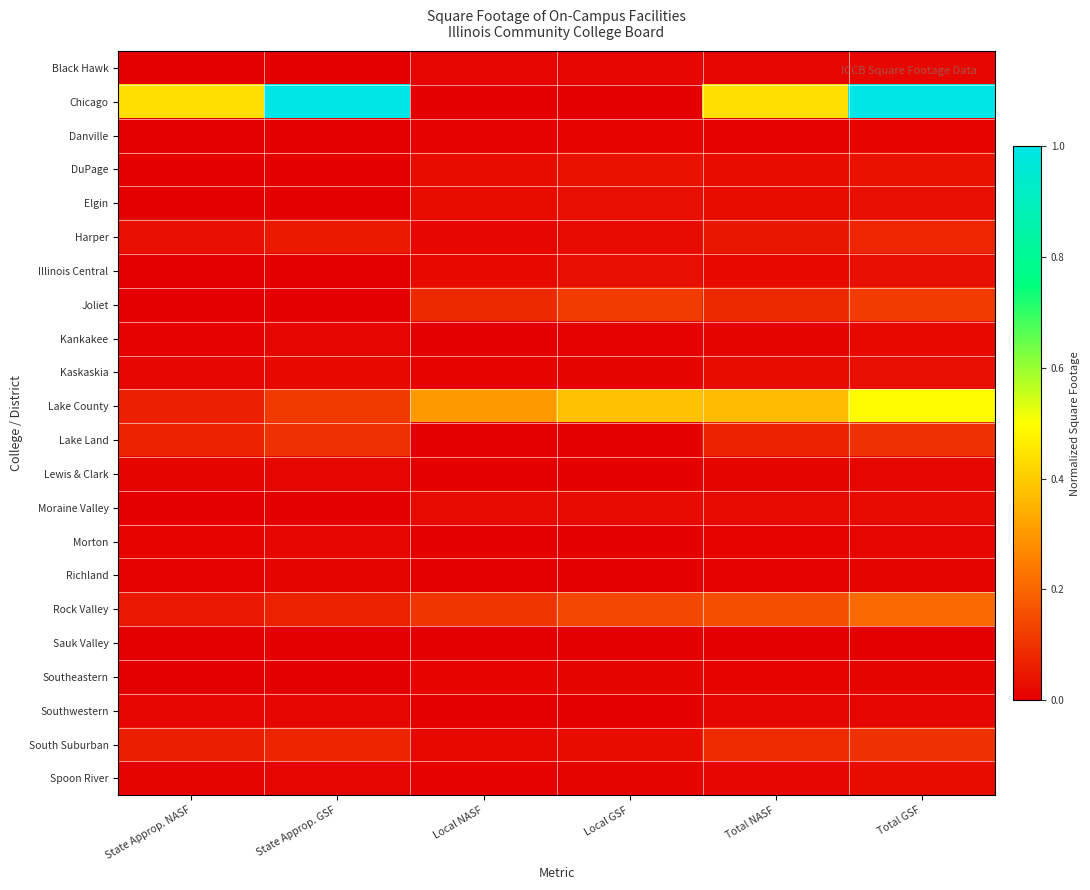

Reading left to right, extract all data points from this chart.

Black Hawk: State Approp. NASF=0.0	State Approp. GSF=0.0	Local NASF=0.0	Local GSF=0.0	Total NASF=0.0	Total GSF=0.0
Chicago: State Approp. NASF=0.4	State Approp. GSF=1.0	Local NASF=0.0	Local GSF=0.0	Total NASF=0.4	Total GSF=1.0
Danville: State Approp. NASF=0.0	State Approp. GSF=0.0	Local NASF=0.0	Local GSF=0.0	Total NASF=0.0	Total GSF=0.0
DuPage: State Approp. NASF=0.0	State Approp. GSF=0.0	Local NASF=0.0	Local GSF=0.0	Total NASF=0.0	Total GSF=0.0
Elgin: State Approp. NASF=0.0	State Approp. GSF=0.0	Local NASF=0.0	Local GSF=0.0	Total NASF=0.0	Total GSF=0.0
Harper: State Approp. NASF=0.0	State Approp. GSF=0.1	Local NASF=0.0	Local GSF=0.0	Total NASF=0.0	Total GSF=0.1
Illinois Central: State Approp. NASF=0.0	State Approp. GSF=0.0	Local NASF=0.0	Local GSF=0.0	Total NASF=0.0	Total GSF=0.0
Joliet: State Approp. NASF=0.0	State Approp. GSF=0.0	Local NASF=0.1	Local GSF=0.1	Total NASF=0.1	Total GSF=0.1
Kankakee: State Approp. NASF=0.0	State Approp. GSF=0.0	Local NASF=0.0	Local GSF=0.0	Total NASF=0.0	Total GSF=0.0
Kaskaskia: State Approp. NASF=0.0	State Approp. GSF=0.0	Local NASF=0.0	Local GSF=0.0	Total NASF=0.0	Total GSF=0.0
Lake County: State Approp. NASF=0.1	State Approp. GSF=0.1	Local NASF=0.3	Local GSF=0.4	Total NASF=0.4	Total GSF=0.5
Lake Land: State Approp. NASF=0.1	State Approp. GSF=0.1	Local NASF=0.0	Local GSF=0.0	Total NASF=0.1	Total GSF=0.1
Lewis & Clark: State Approp. NASF=0.0	State Approp. GSF=0.0	Local NASF=0.0	Local GSF=0.0	Total NASF=0.0	Total GSF=0.0
Moraine Valley: State Approp. NASF=0.0	State Approp. GSF=0.0	Local NASF=0.0	Local GSF=0.0	Total NASF=0.0	Total GSF=0.0
Morton: State Approp. NASF=0.0	State Approp. GSF=0.0	Local NASF=0.0	Local GSF=0.0	Total NASF=0.0	Total GSF=0.0
Richland: State Approp. NASF=0.0	State Approp. GSF=0.0	Local NASF=0.0	Local GSF=0.0	Total NASF=0.0	Total GSF=0.0
Rock Valley: State Approp. NASF=0.1	State Approp. GSF=0.1	Local NASF=0.1	Local GSF=0.1	Total NASF=0.2	Total GSF=0.2
Sauk Valley: State Approp. NASF=0.0	State Approp. GSF=0.0	Local NASF=0.0	Local GSF=0.0	Total NASF=0.0	Total GSF=0.0
Southeastern: State Approp. NASF=0.0	State Approp. GSF=0.0	Local NASF=0.0	Local GSF=0.0	Total NASF=0.0	Total GSF=0.0
Southwestern: State Approp. NASF=0.0	State Approp. GSF=0.0	Local NASF=0.0	Local GSF=0.0	Total NASF=0.0	Total GSF=0.0
South Suburban: State Approp. NASF=0.1	State Approp. GSF=0.1	Local NASF=0.0	Local GSF=0.0	Total NASF=0.1	Total GSF=0.1
Spoon River: State Approp. NASF=0.0	State Approp. GSF=0.0	Local NASF=0.0	Local GSF=0.0	Total NASF=0.0	Total GSF=0.0